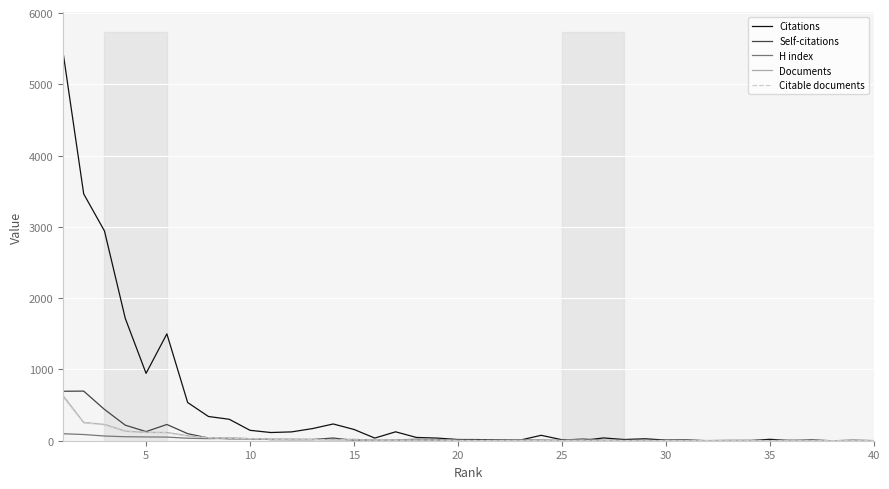

Which series has the largest range (max minus min)?

Citations